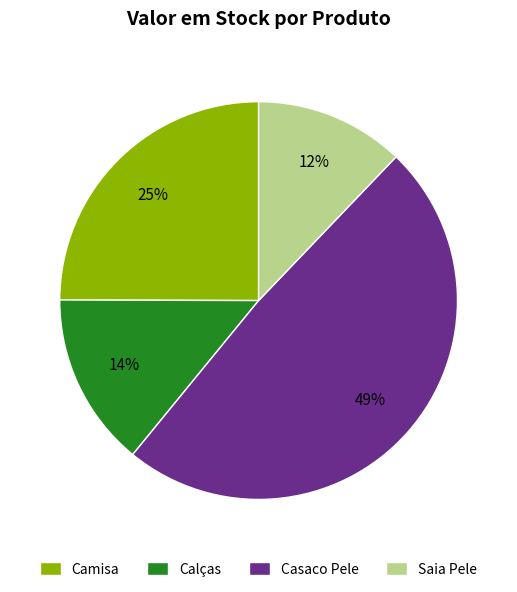

Is the sum of Camisa and Casaco Pele greater than half?

Yes